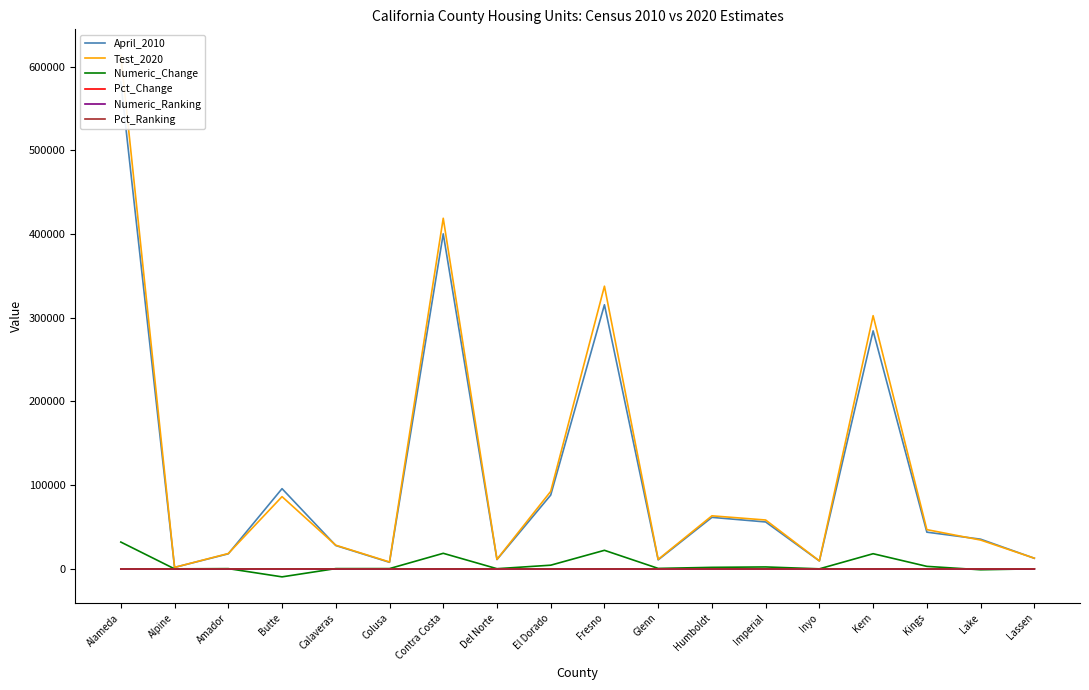

Rank the series at Butte from lowest to highest value.

Numeric_Change, Pct_Change, Numeric_Ranking, Pct_Ranking, Test_2020, April_2010